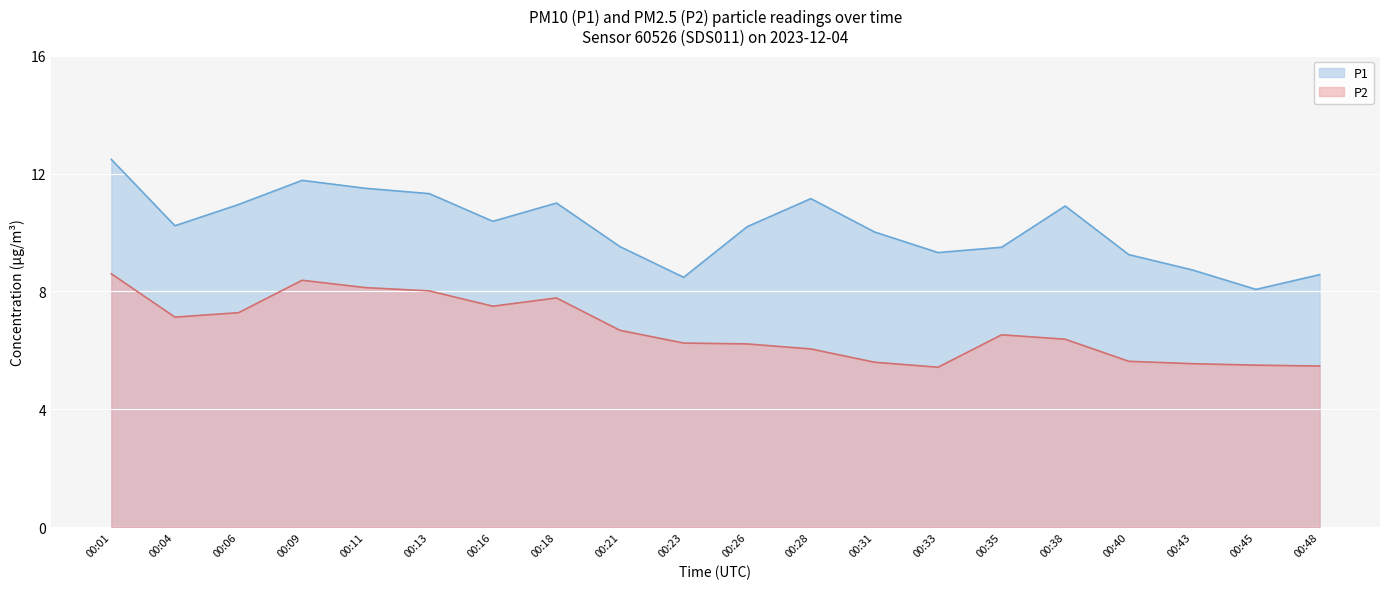

What is the greatest value displayed?

12.5